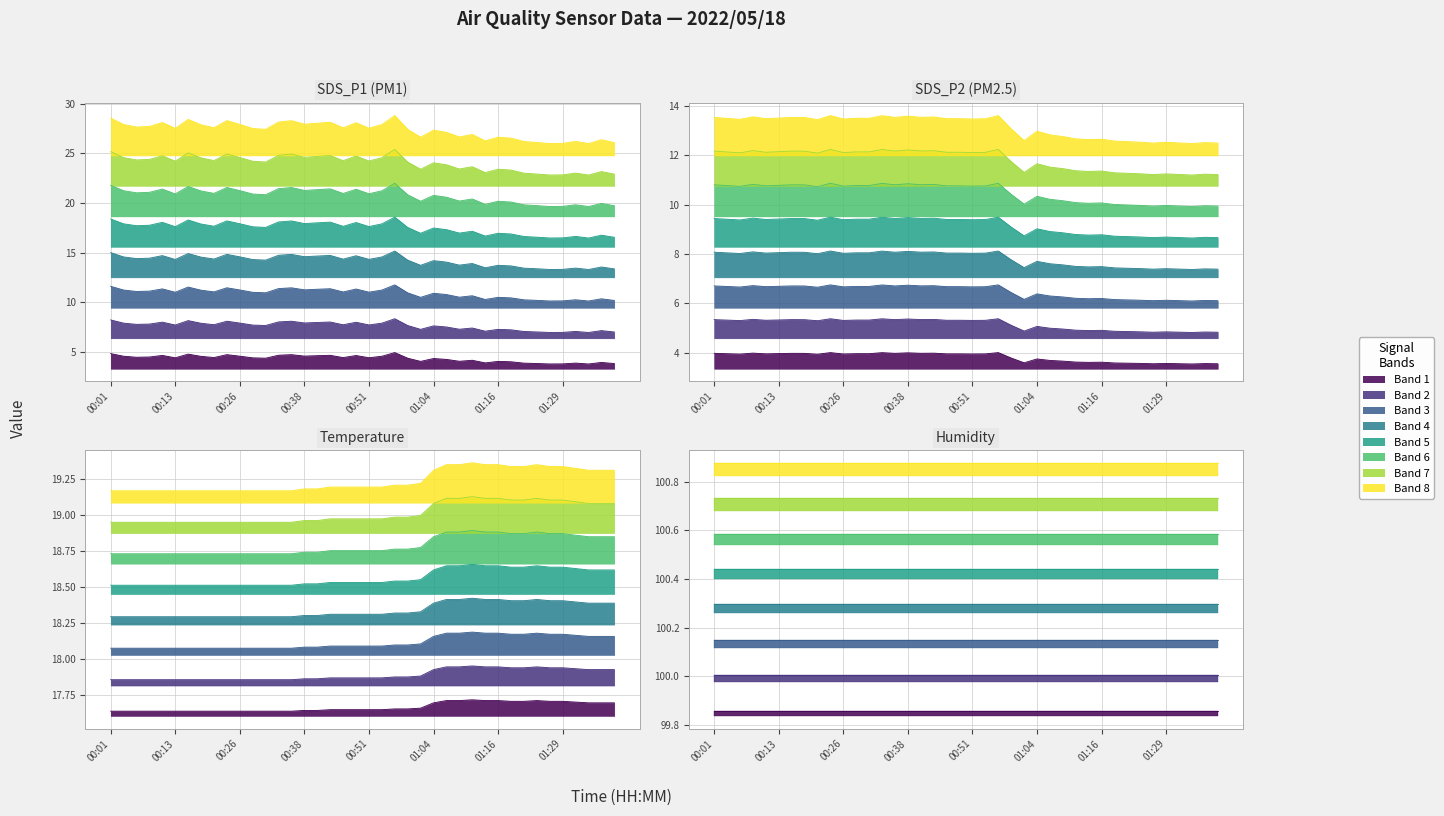

Where is the first local minimum for SDS_P1?

00:06